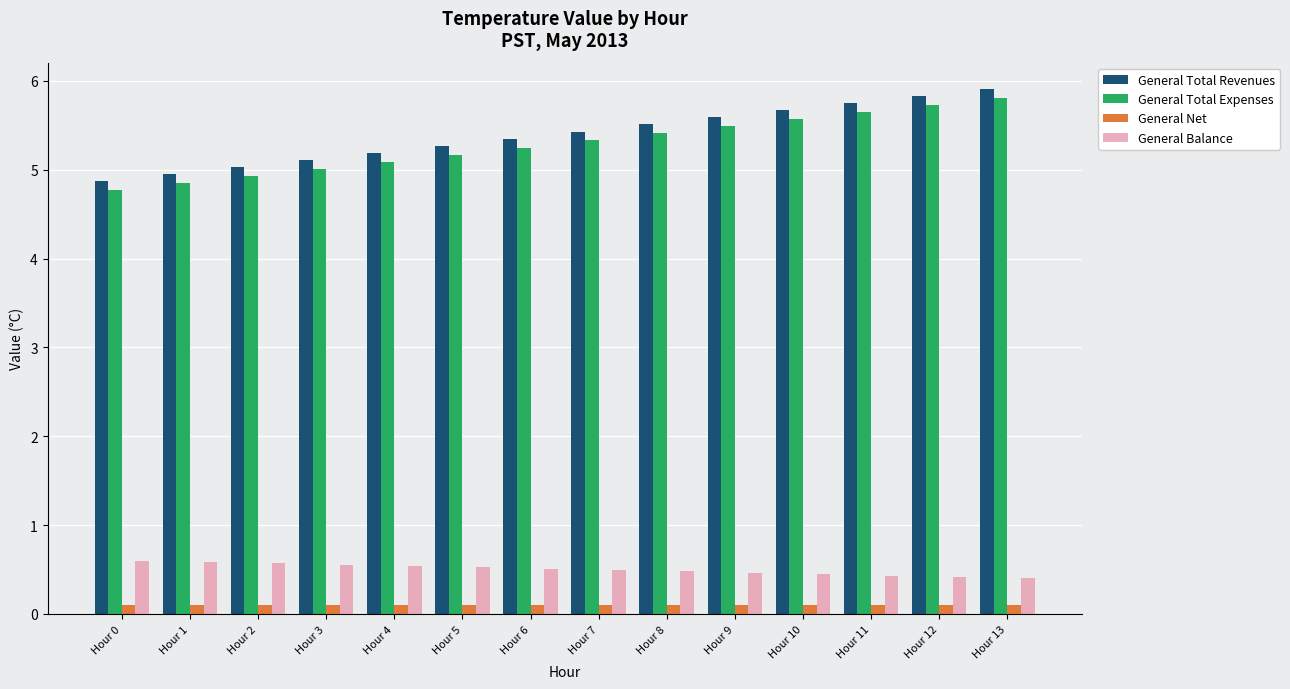

The value of General Balance at Hour 5 is 0.2. True or false?

False